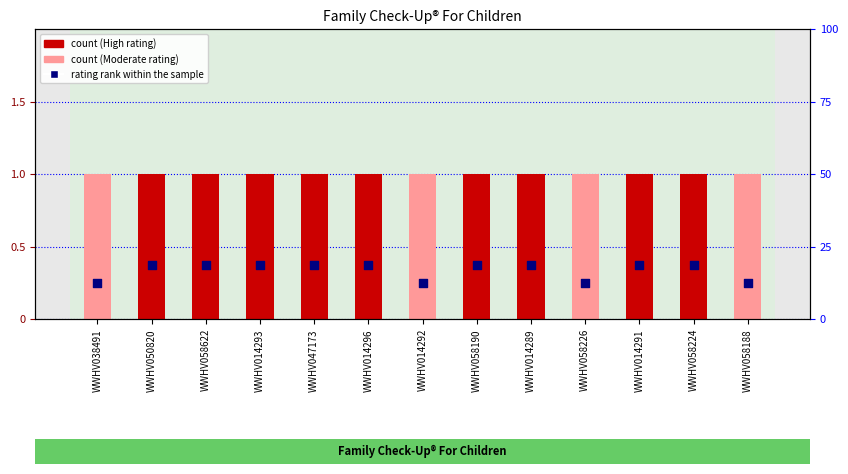

Which series has the largest Y range (max minus min)?

rating rank within the sample